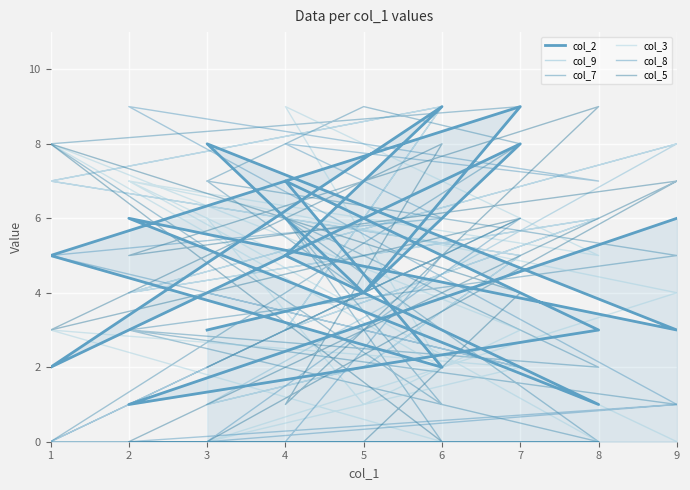

How many interior local peaks does the col_7 series have?

5